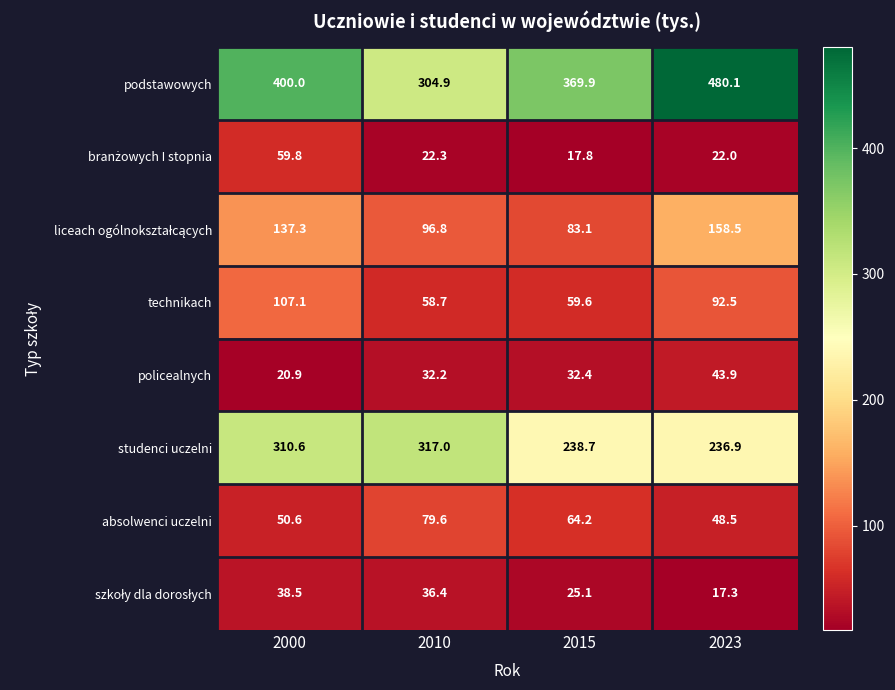

At which label is podstawowych closest to 392?

2000